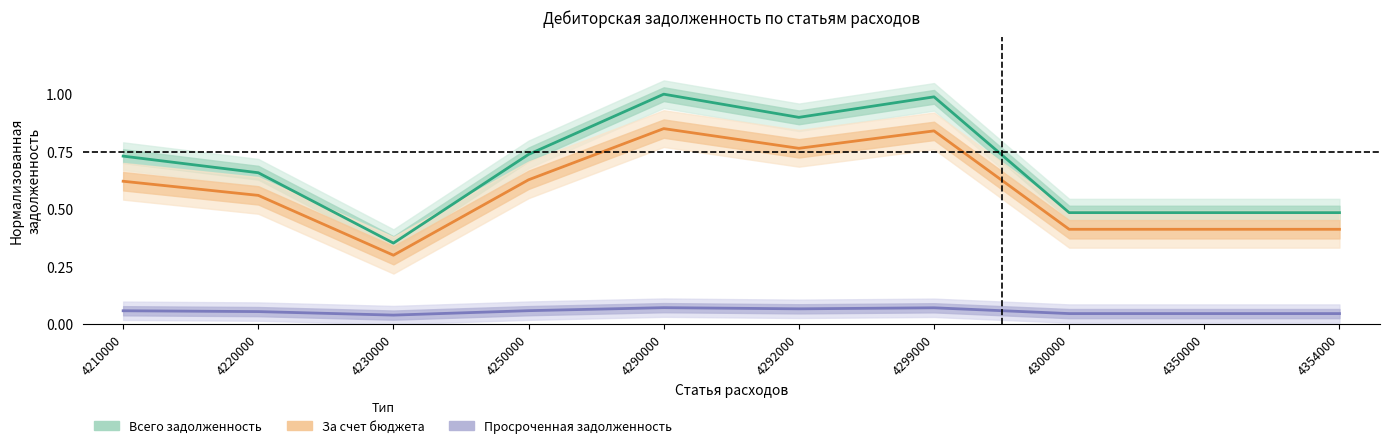

Which series changed the most between 4230000 and 4300000?

Всего задолженность